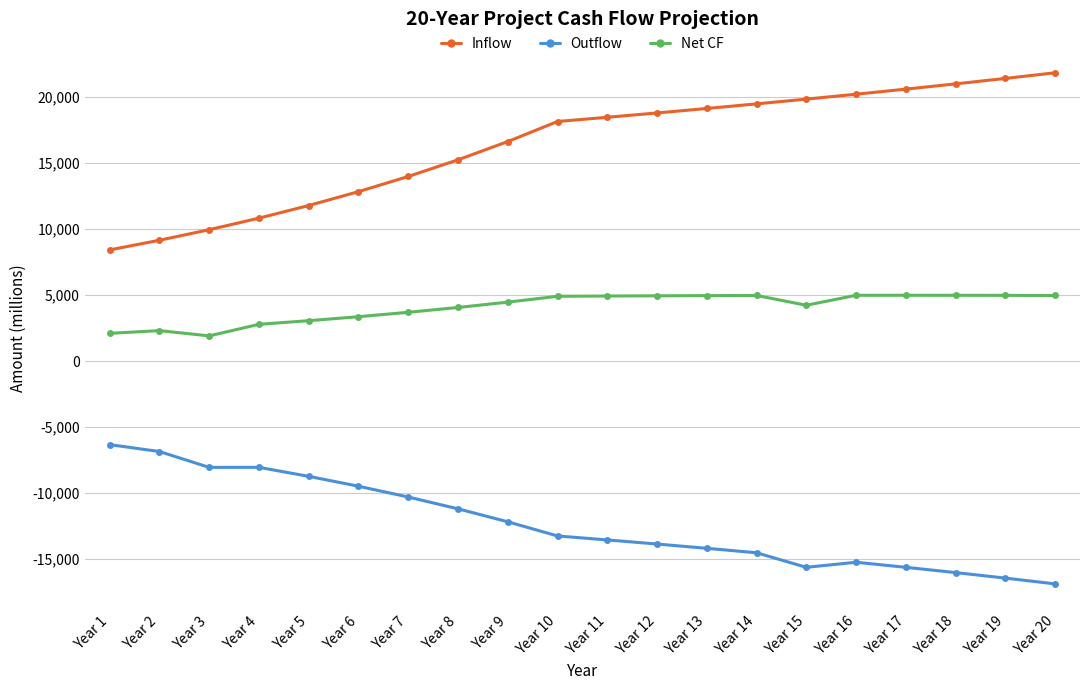

What is the minimum value shown in the chart?

-16863.4